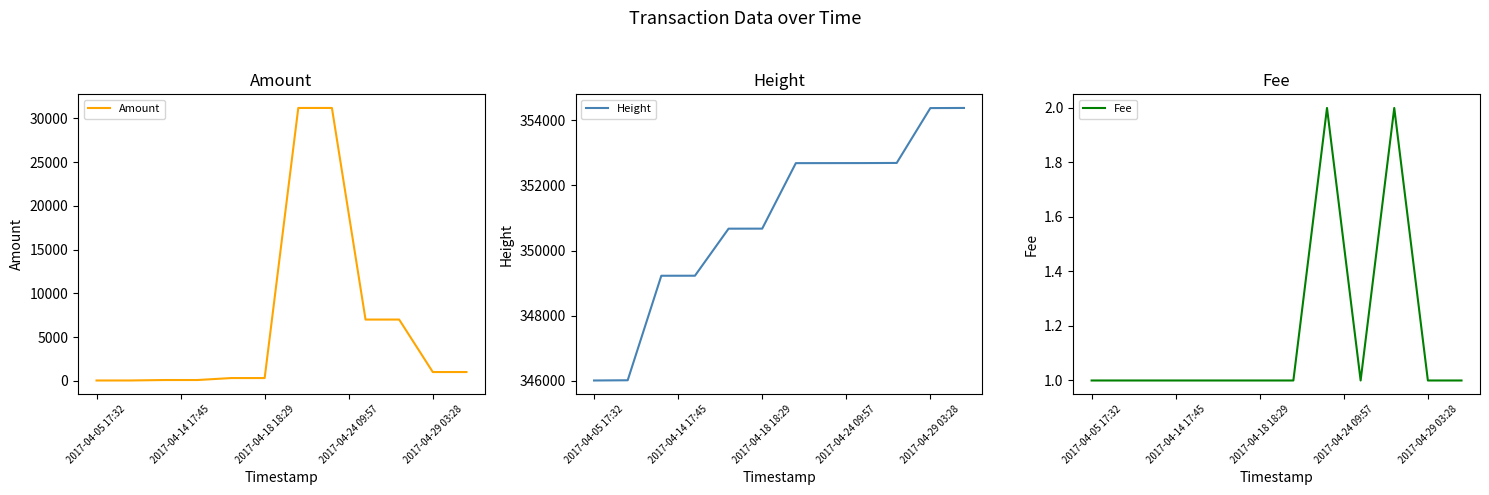

The value of Height at 2017-04-29 03:28 is 111772. True or false?

False